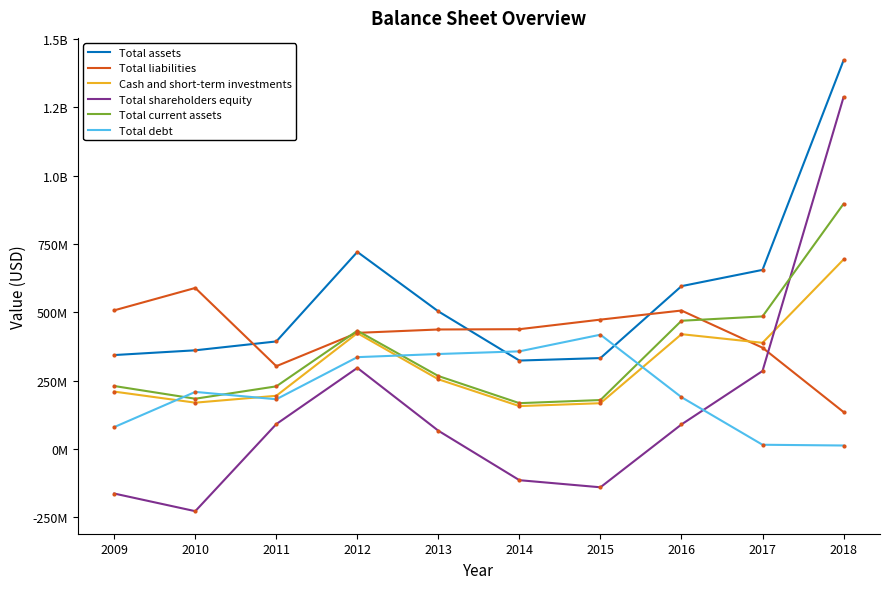

What is the total value across all series at 2015?

1428346000